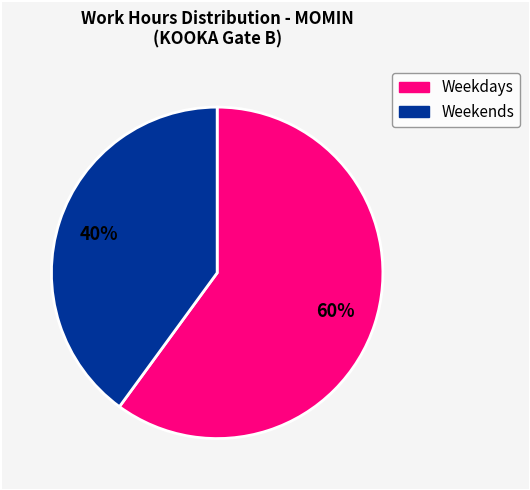

Is there any slice that represents more than half of the pie?

Yes